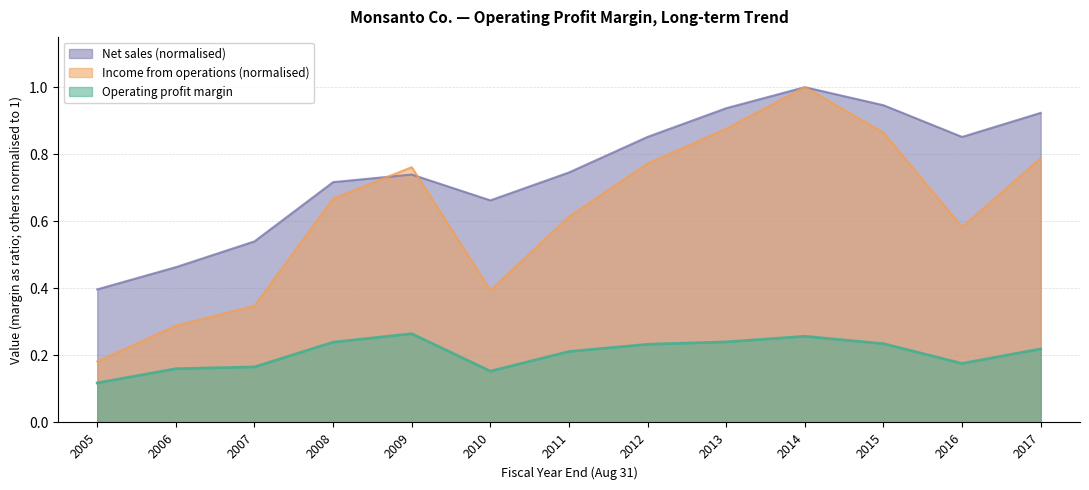

What is the minimum value shown in the chart?

0.1